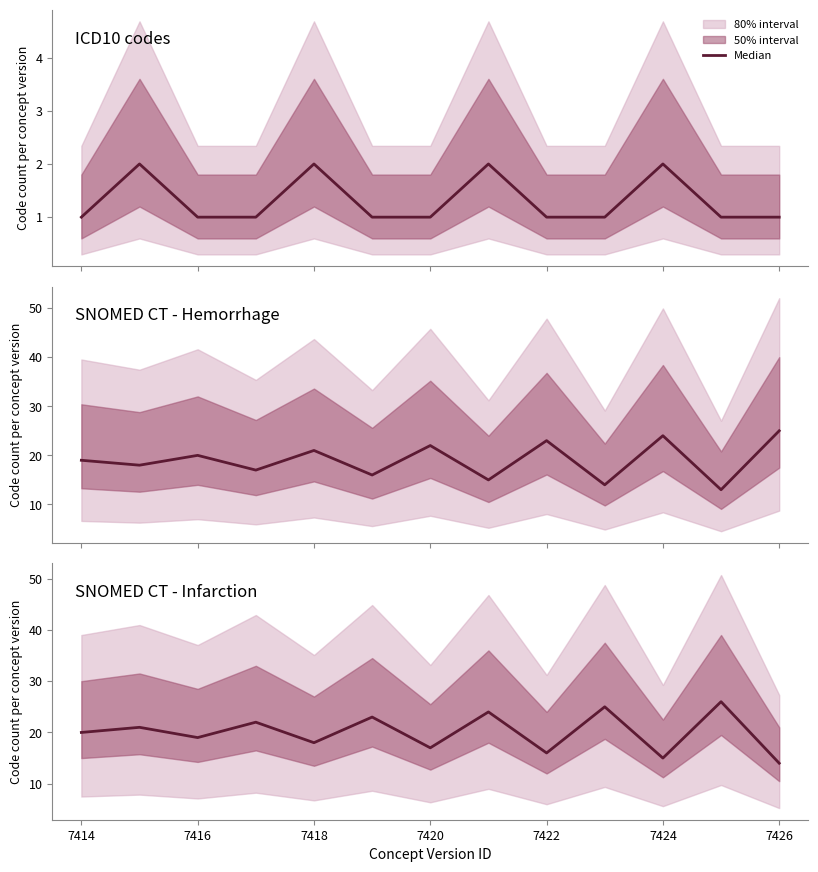

Which has a higher value, 7416 or 7426?

7426